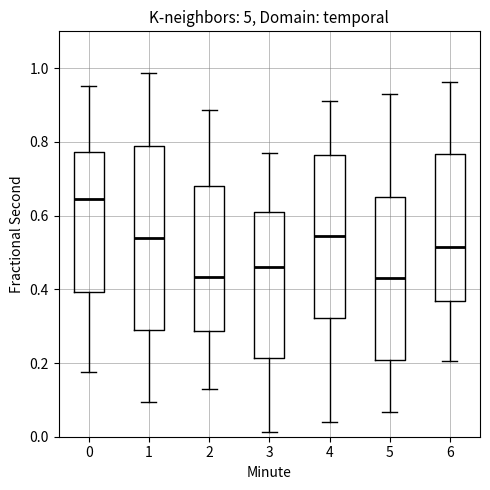

Where is the upper edge of the box at x = 0 on the y-axis? The values are not printed on the chart, so give them approximately, as read against the axis.

0.78